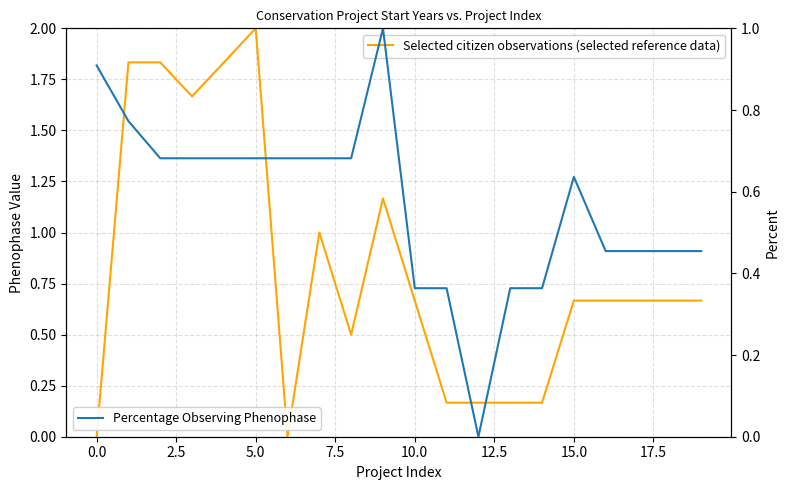

Reading left to right, what are all the values shown in this chart?

Selected citizen observations (selected reference data): 0.0	1.8	1.8	1.7	1.8	2.0	0.0	1.0	0.5	1.2	0.7	0.2	0.2	0.2	0.2	0.7	0.7	0.7	0.7	0.7
Percentage Observing Phenophase: 0.9	0.8	0.7	0.7	0.7	0.7	0.7	0.7	0.7	1.0	0.4	0.4	0.0	0.4	0.4	0.6	0.5	0.5	0.5	0.5